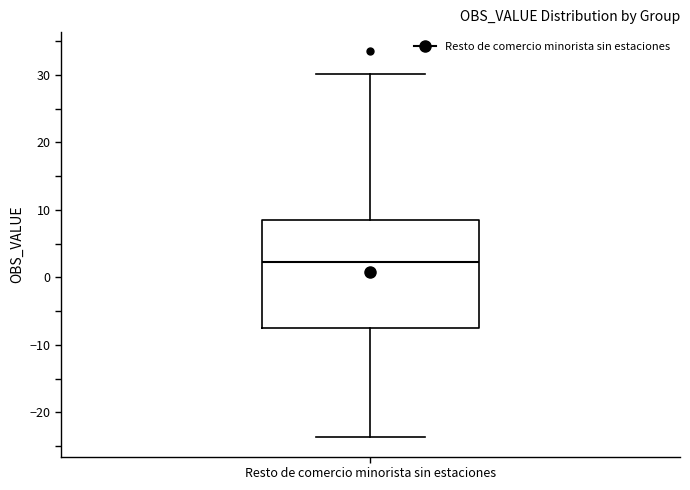

Where does the upper whisker of the box for Resto de comercio minorista sin estaciones end on the y-axis? The values are not printed on the chart, so give them approximately, as read against the axis.

30